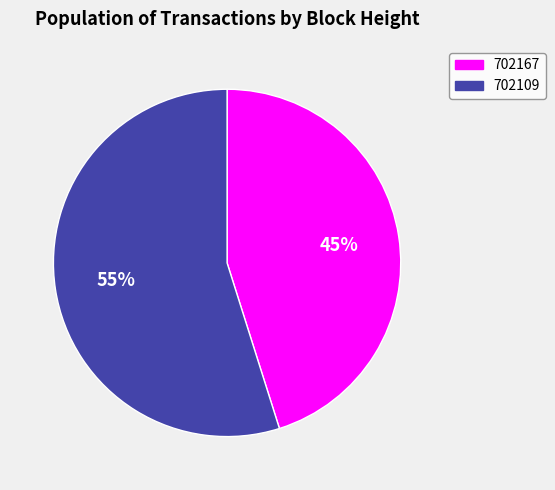

To the nearest percent, what portion does 702109 represent?

55%